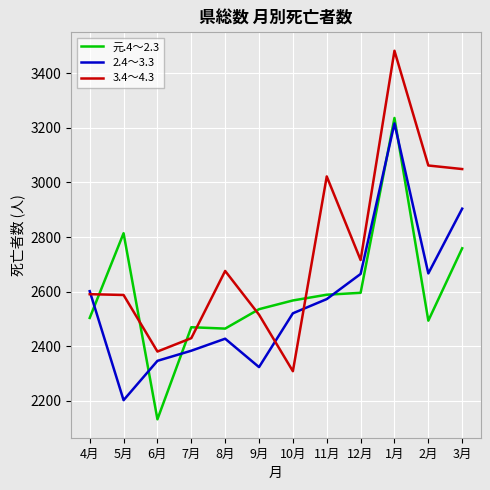

The value of 元.4～2.3 at 10月 is 2568. True or false?

True